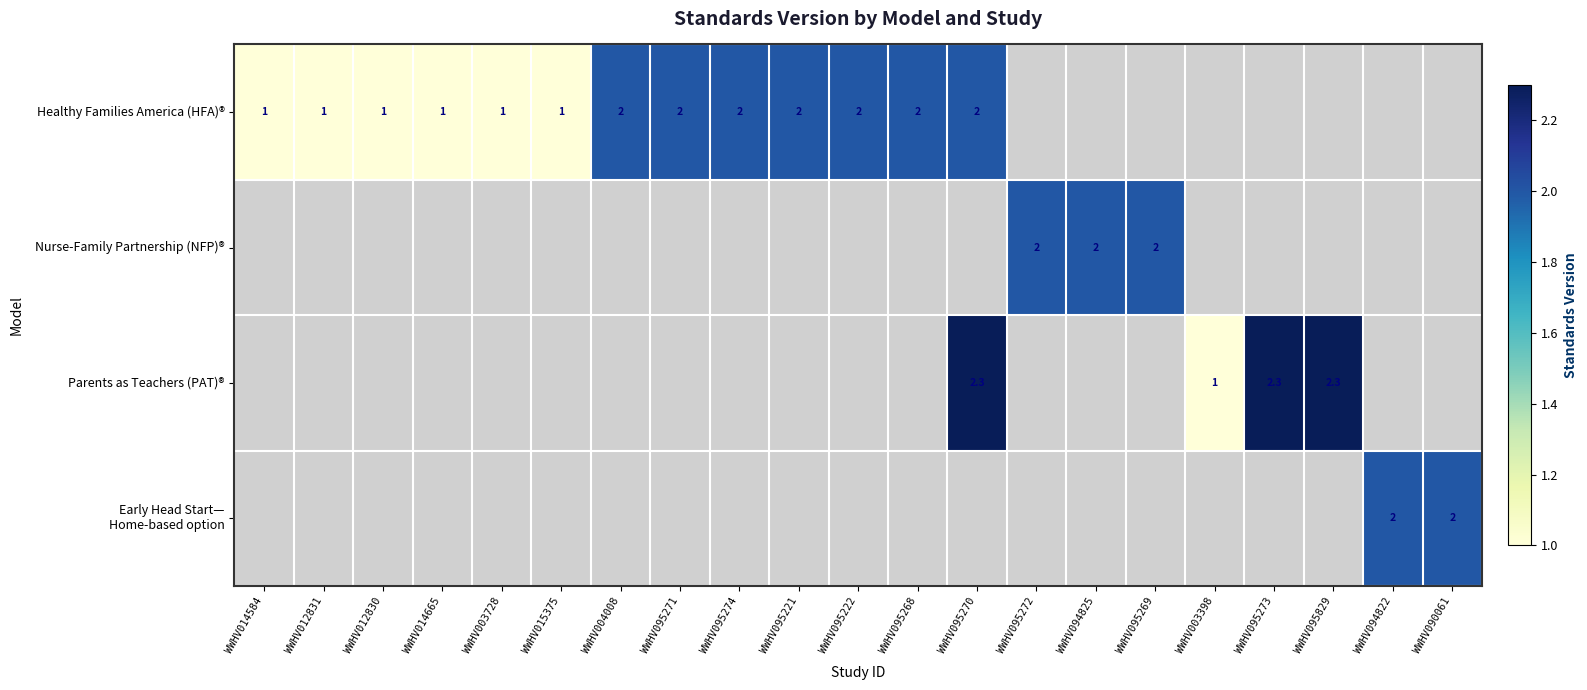

What is the greatest value displayed?

2.3